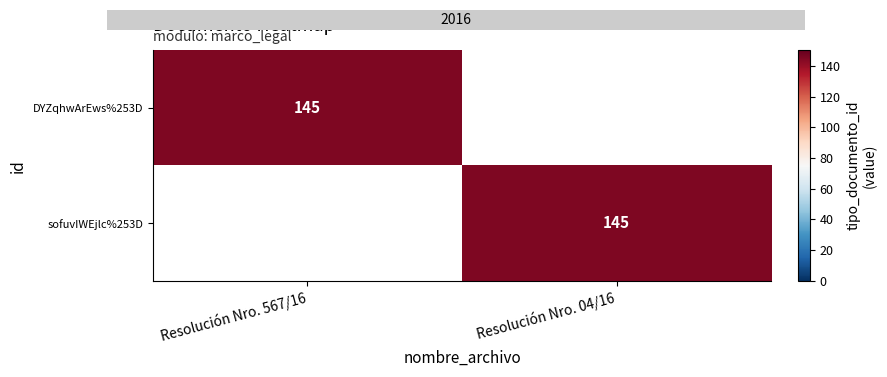

True or false: DYZqhwArEws%253D has a value of 145 at Resolución Nro. 567/16.

True